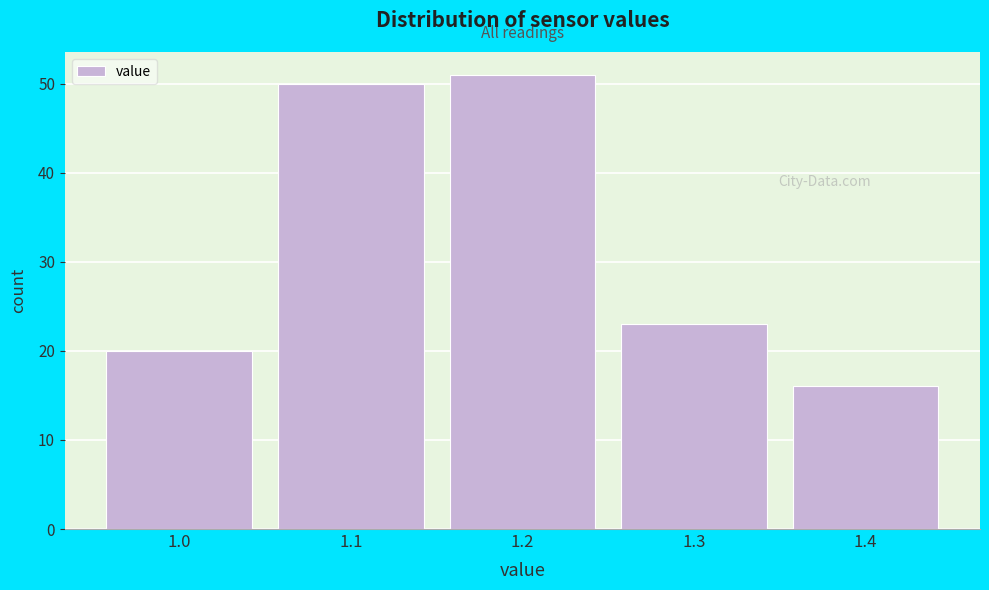

Reading left to right, transcribe this chart: for each bar, give the range it covers on the x-axis and its height. The values are not printed on the chart, so give them approximately, as read against the axis.

0.95 to 1.05: 20
1.05 to 1.15: 50
1.15 to 1.25: 51
1.25 to 1.35: 23
1.35 to 1.45: 16